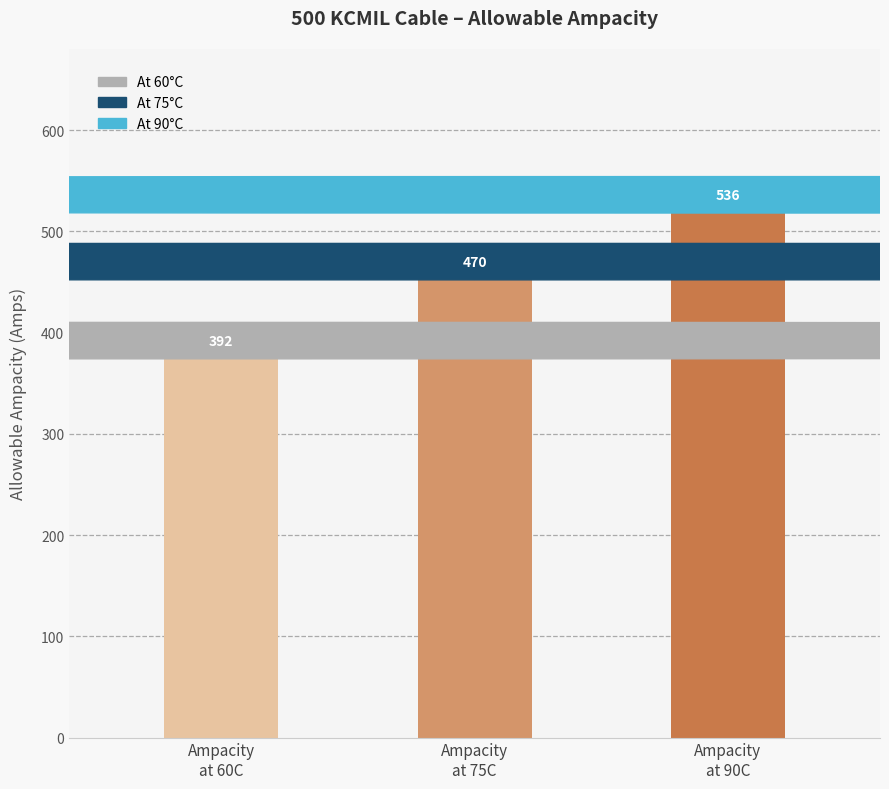

Which has a higher value, Ampacity
at 90C or Ampacity
at 60C?

Ampacity
at 90C